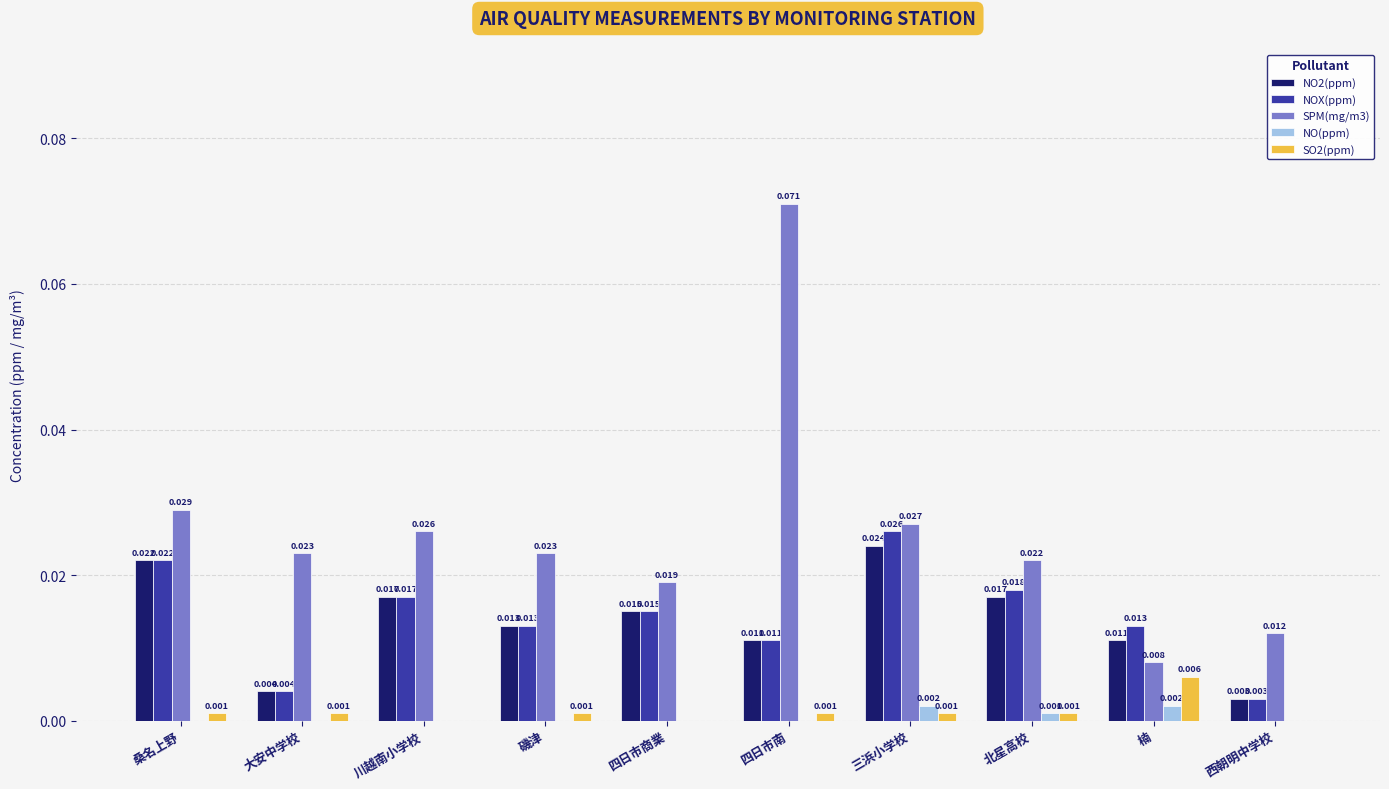

Is the value of NO(ppm) at 楠 greater than the value of NOX(ppm) at 楠?

No